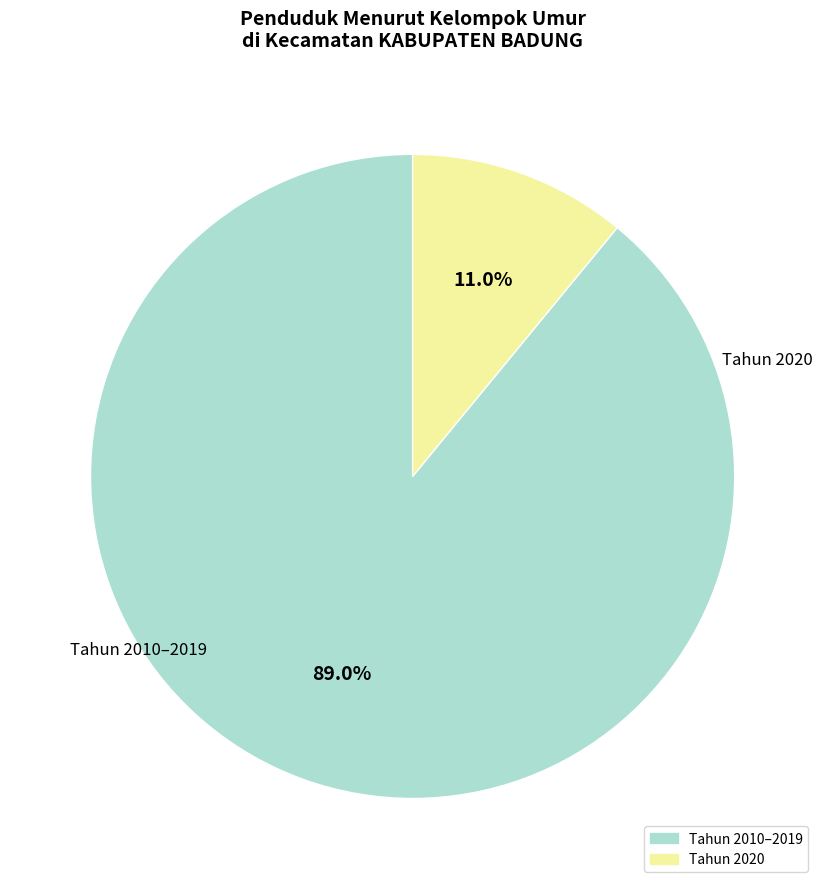

Is there a majority slice in this chart?

Yes